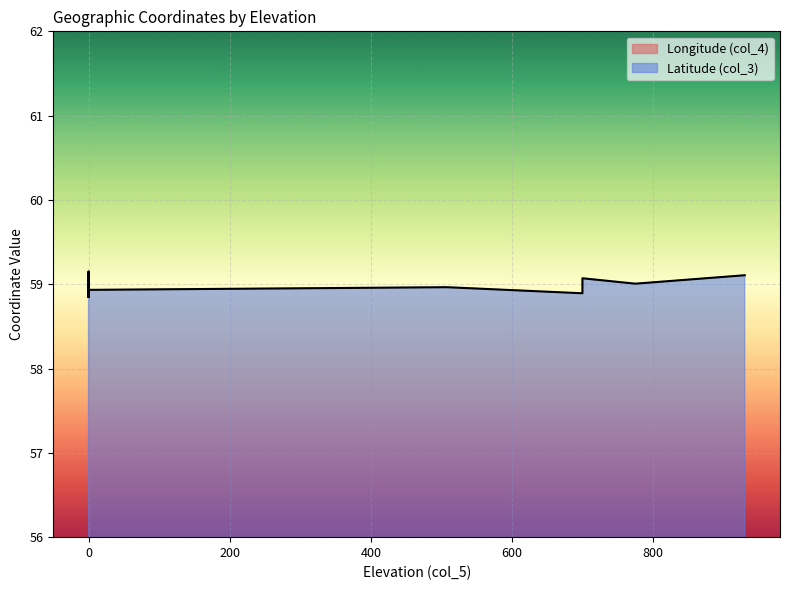

Which series has the largest total across all categories?

Latitude (col_3)